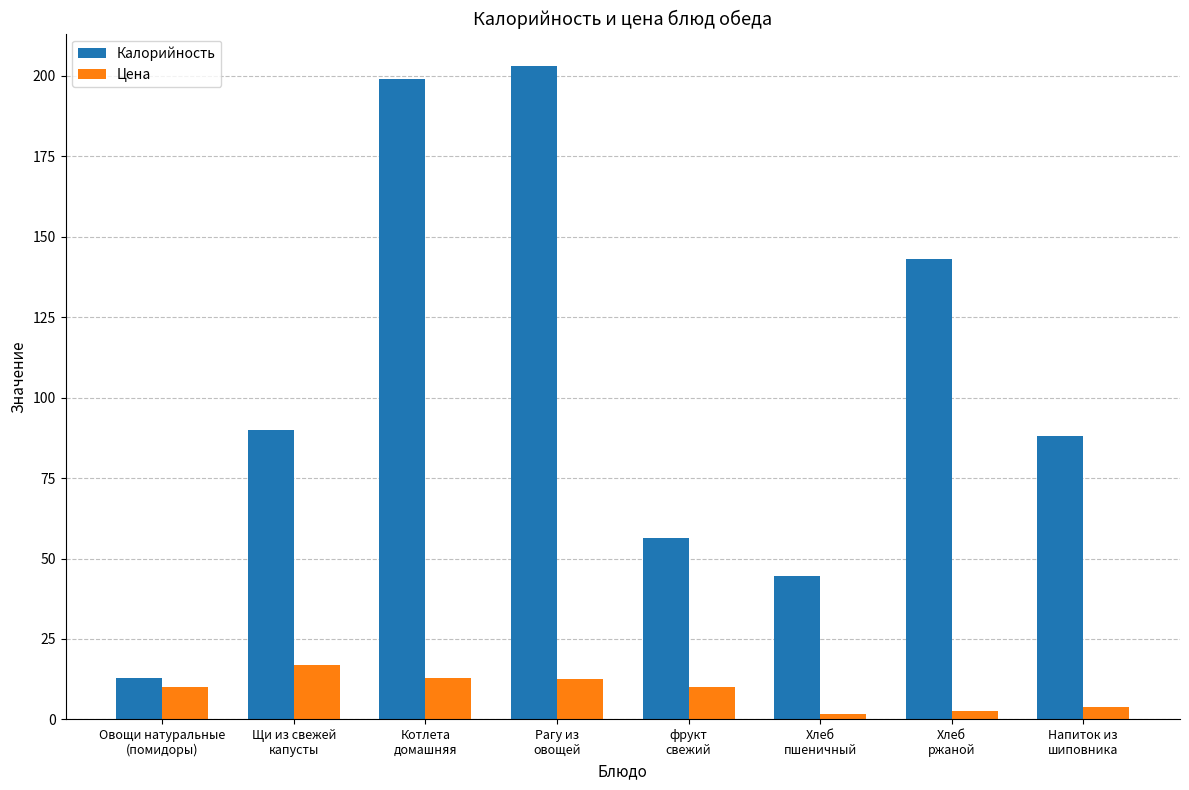

What is the difference between the Калорийность values at Хлеб
ржаной and Хлеб
пшеничный?

98.5